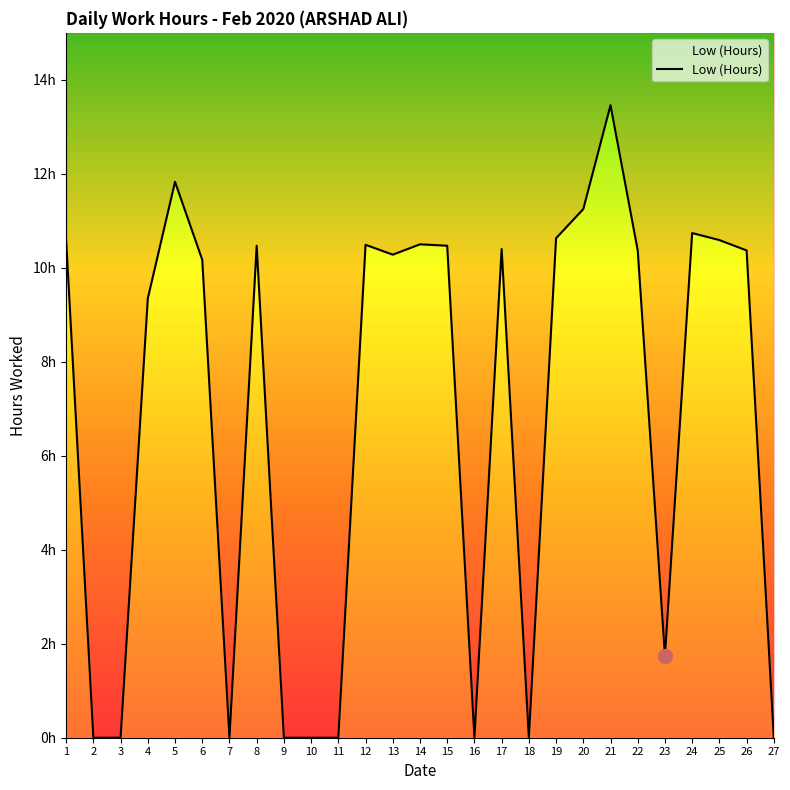

How many values are below 10?

11